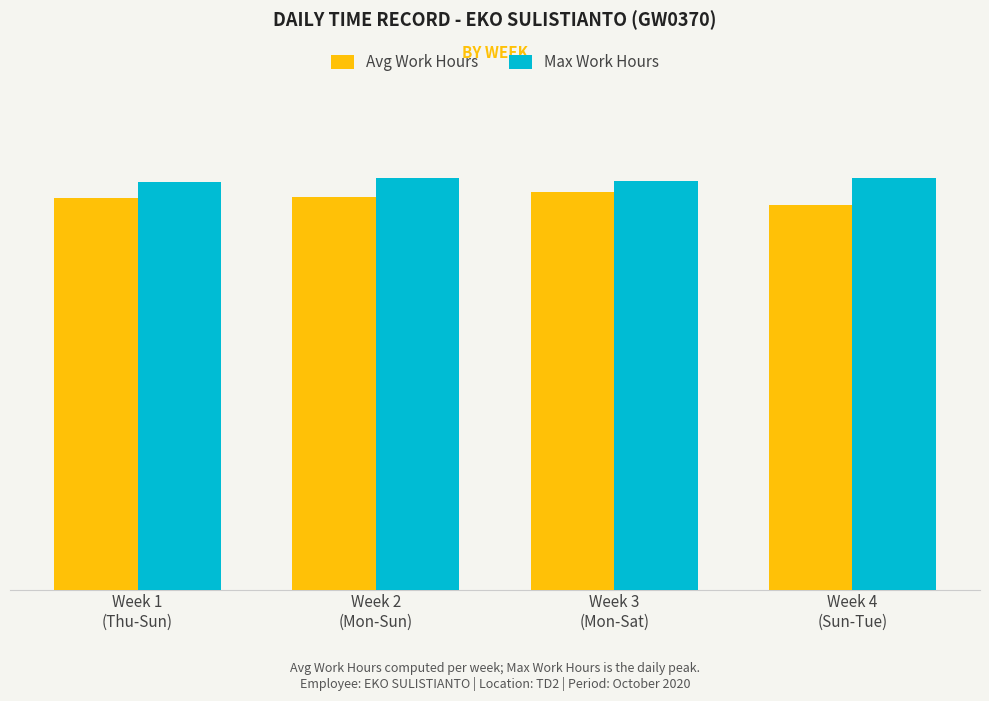

What are all the series names shown in the legend?

Avg Work Hours, Max Work Hours